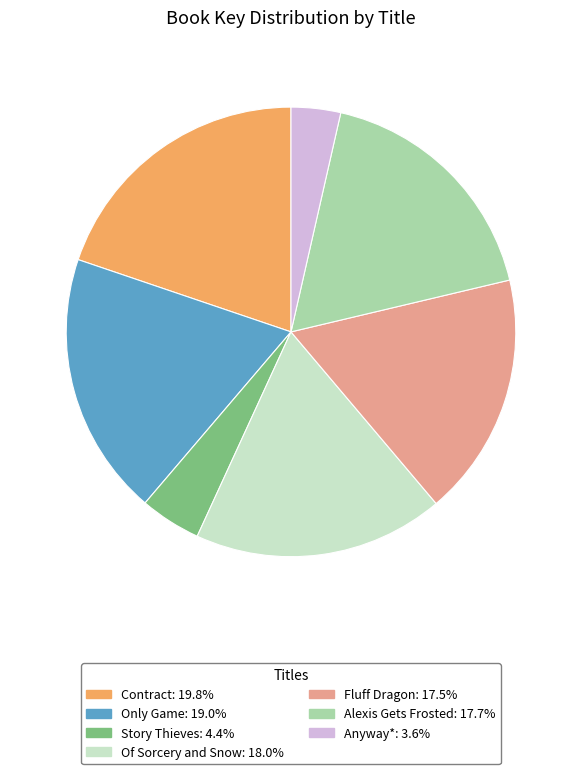

Does Of Sorcery and Snow represent more than half of the total?

No